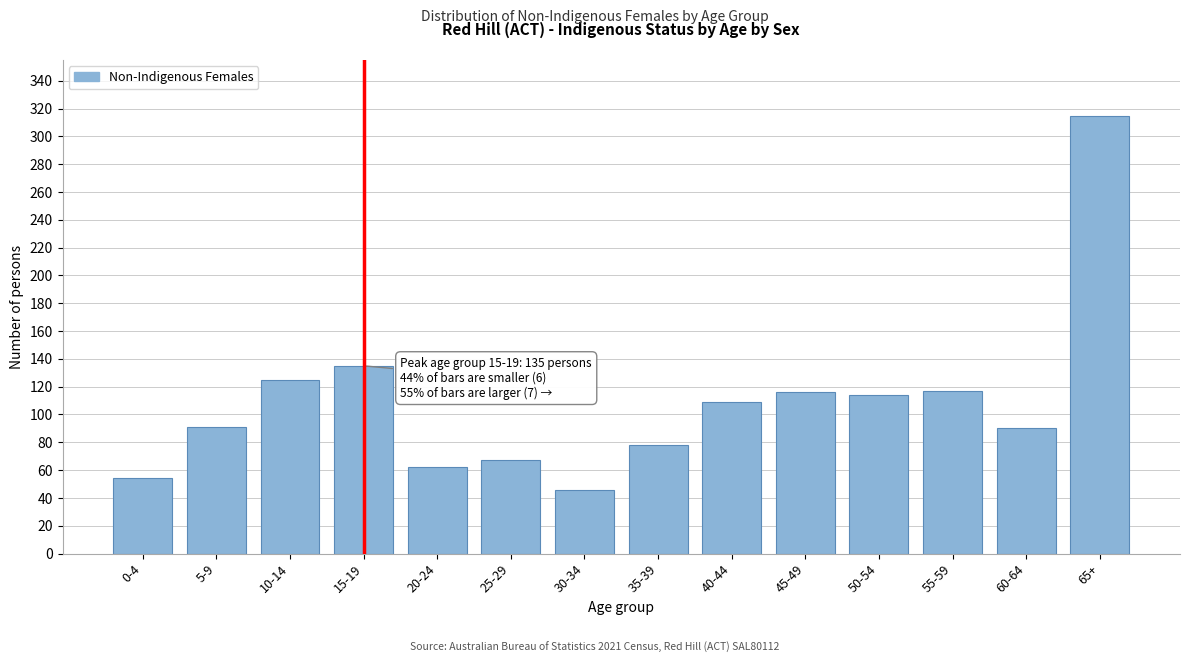

What is the difference between the maximum and minimum values?

269